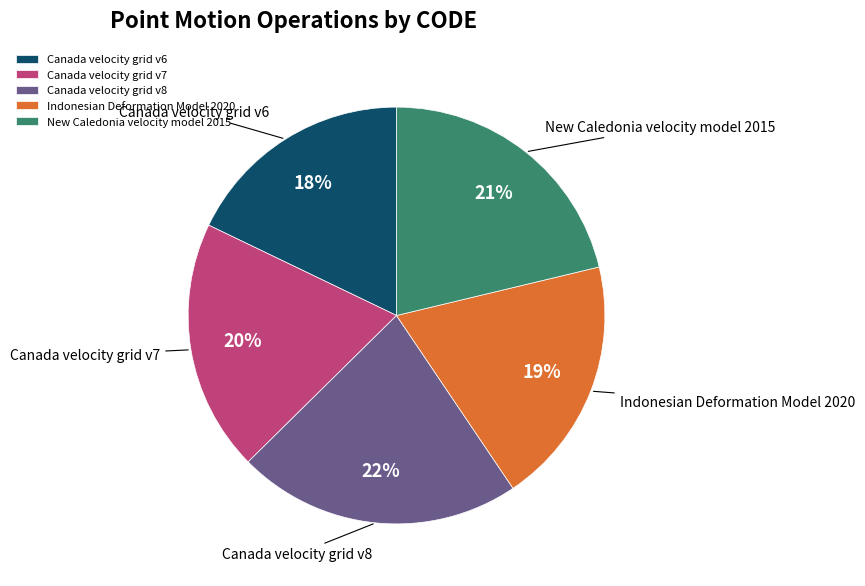

The Canada velocity grid v7 slice represents 20% of the pie. True or false?

True